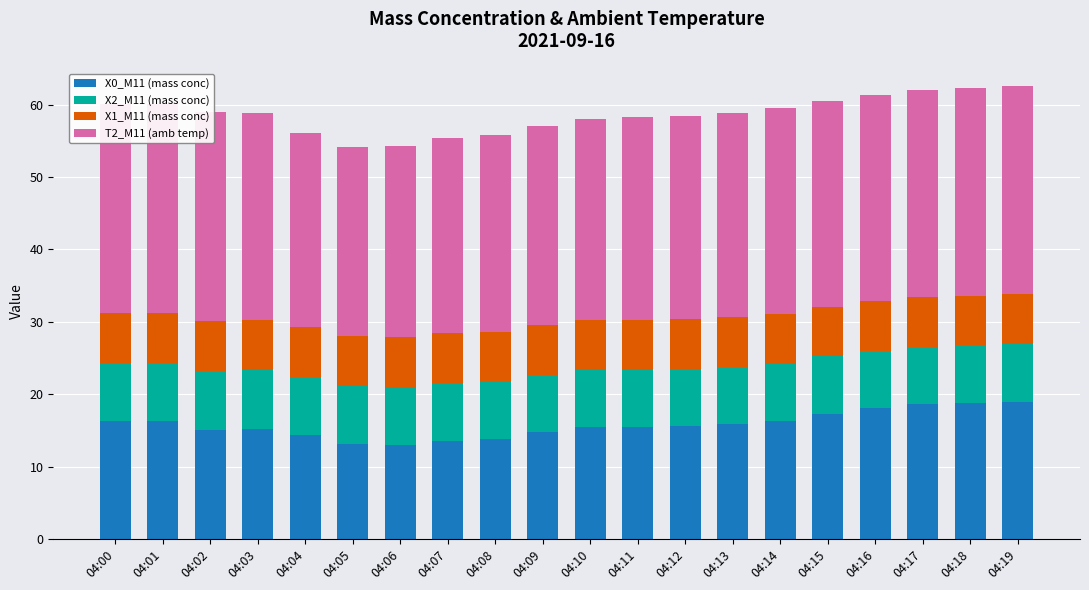

Reading left to right, extract all data points from this chart.

X0_M11 (mass conc): 16.3	16.3	15.1	15.2	14.4	13.2	13.0	13.6	13.8	14.7	15.4	15.5	15.6	15.9	16.3	17.2	18.0	18.6	18.7	18.9
X2_M11 (mass conc): 8.0	8.1	8.1	8.1	8.0	7.9	7.9	7.9	7.9	7.9	8.0	7.9	7.9	7.9	8.0	8.0	8.0	8.0	8.0	8.1
X1_M11 (mass conc): 6.9	6.9	6.9	6.9	6.9	6.9	6.9	6.9	6.9	6.9	6.9	6.9	6.9	6.9	6.9	6.9	6.9	6.9	6.9	6.9
T2_M11 (amb temp): 28.8	28.8	28.9	28.6	26.8	26.2	26.5	26.9	27.2	27.5	27.8	28.0	28.1	28.2	28.4	28.4	28.5	28.6	28.7	28.7